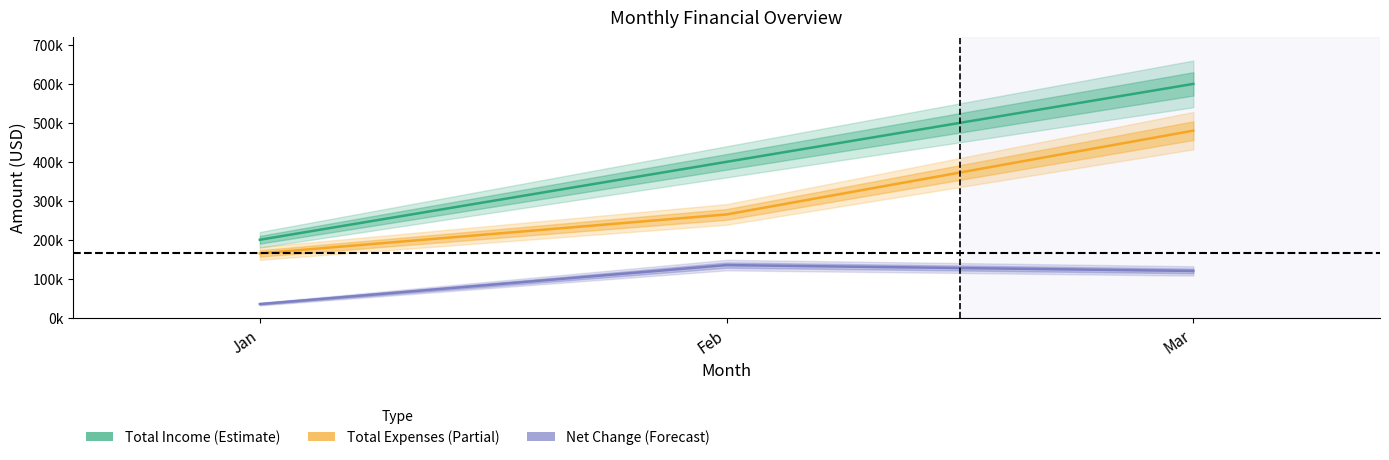

What is the value of the Total Income point at the 3rd from the left?

600000